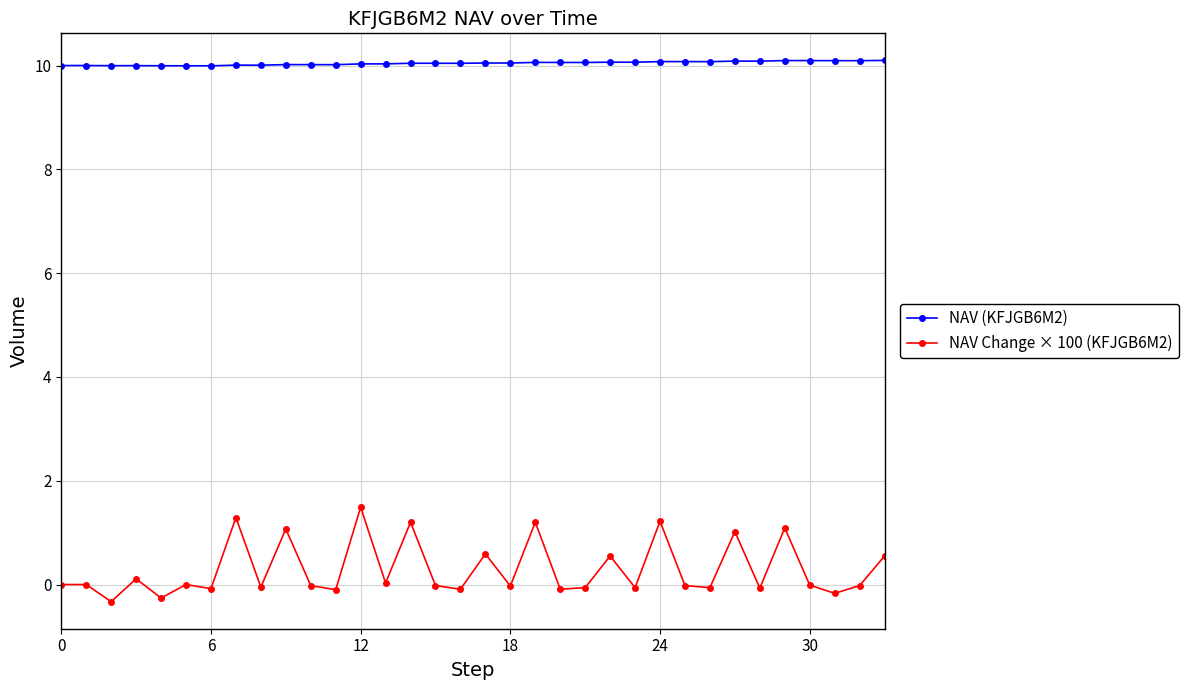

What is the greatest value displayed?

10.1